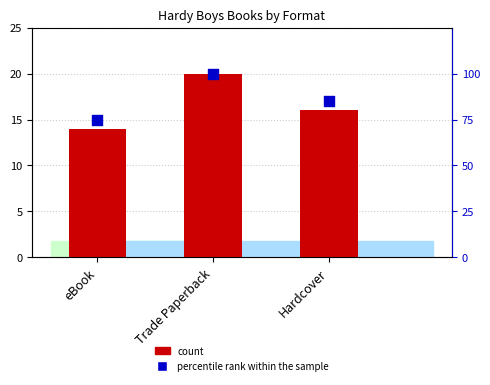

At which category is the sum across all series the highest?

Trade Paperback